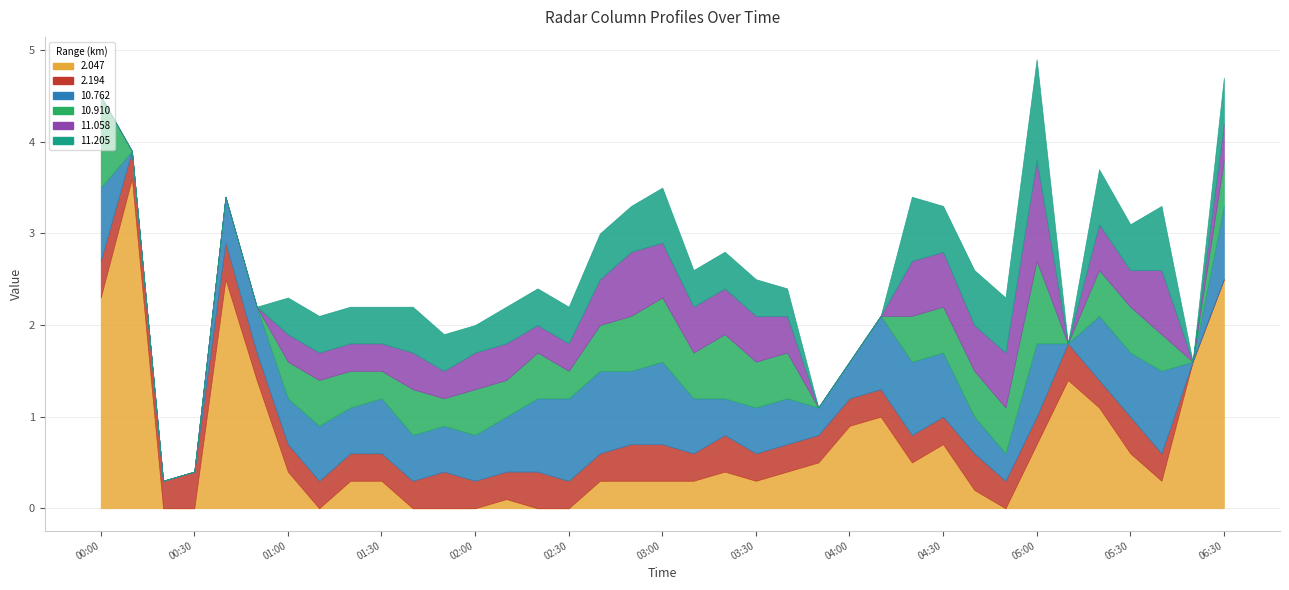

The value of 11.058 at 2014/05/02 03:10 is 0.5. True or false?

True